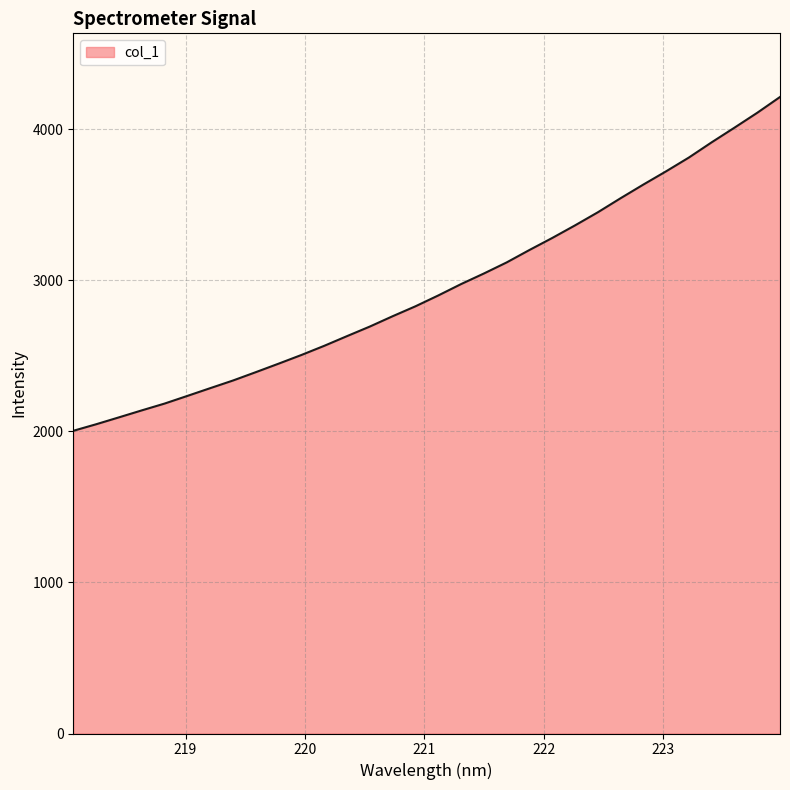

What is the difference between the maximum and minimum values?

2210.3